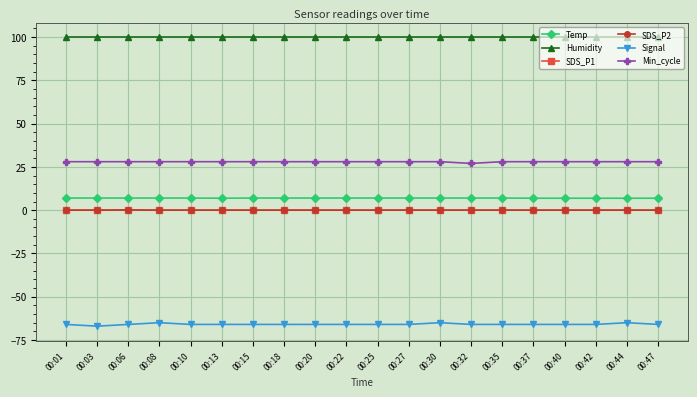

At which label is SDS_P1 closest to 0?

00:01